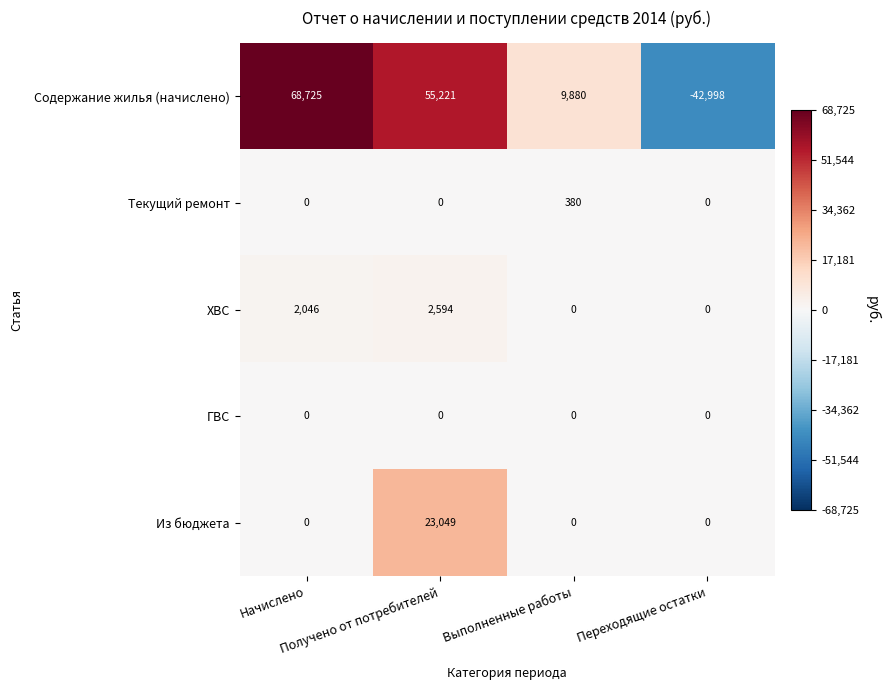

Which series has the largest range (max minus min)?

Содержание жилья (начислено)